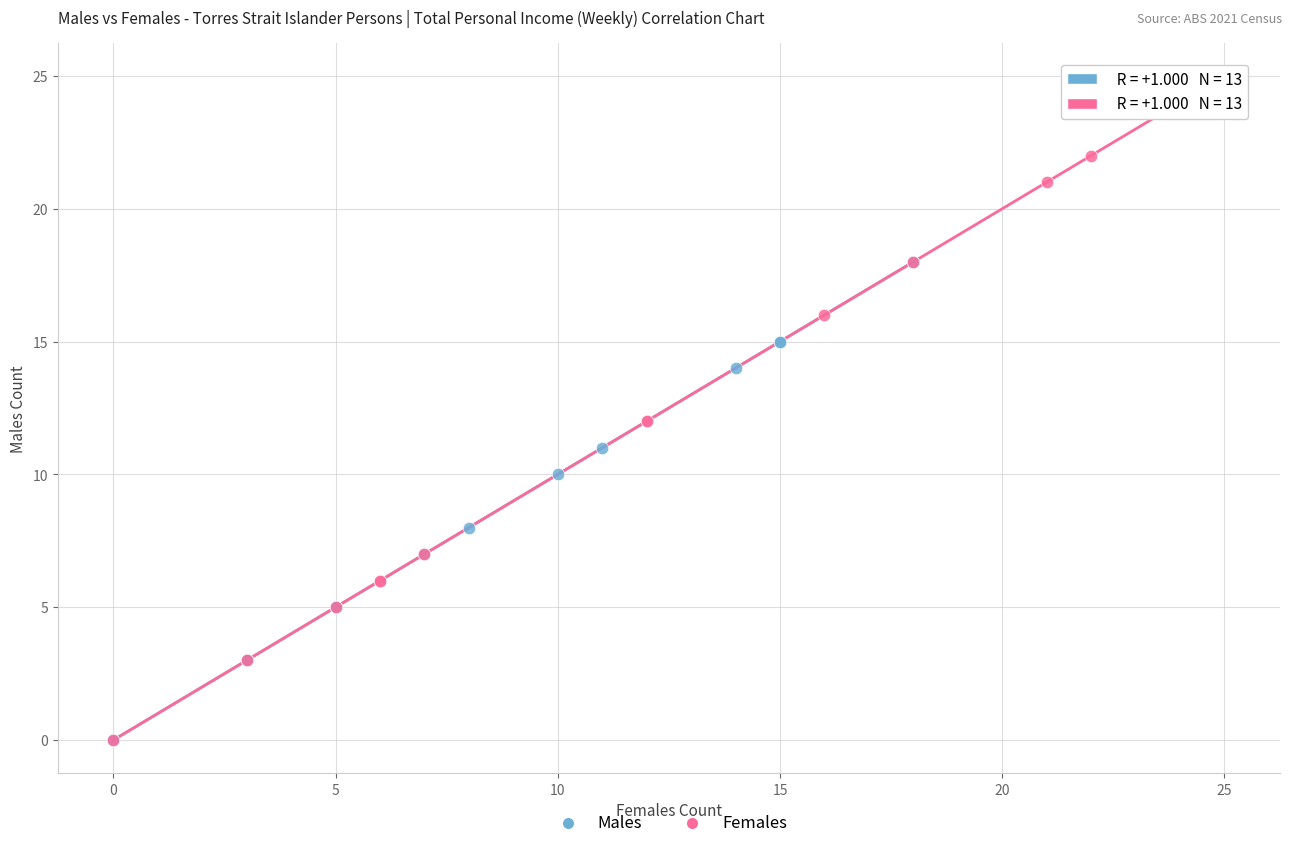

Which series has the widest spread of Y values?

Females